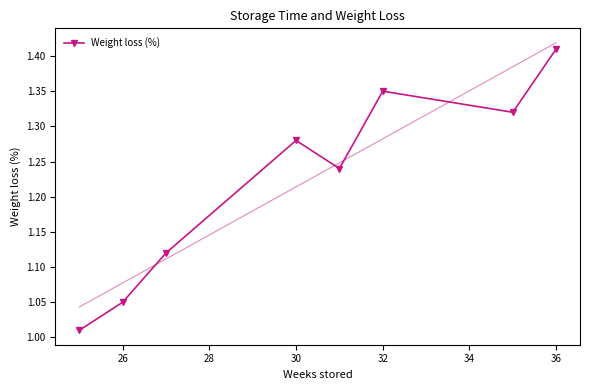

In Weight loss (%), how many points are higher than both neighbors (excluding endpoints)?

2